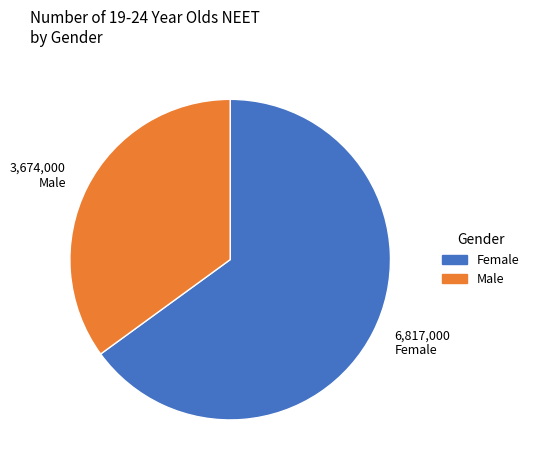

Does any single category account for the majority?

Yes